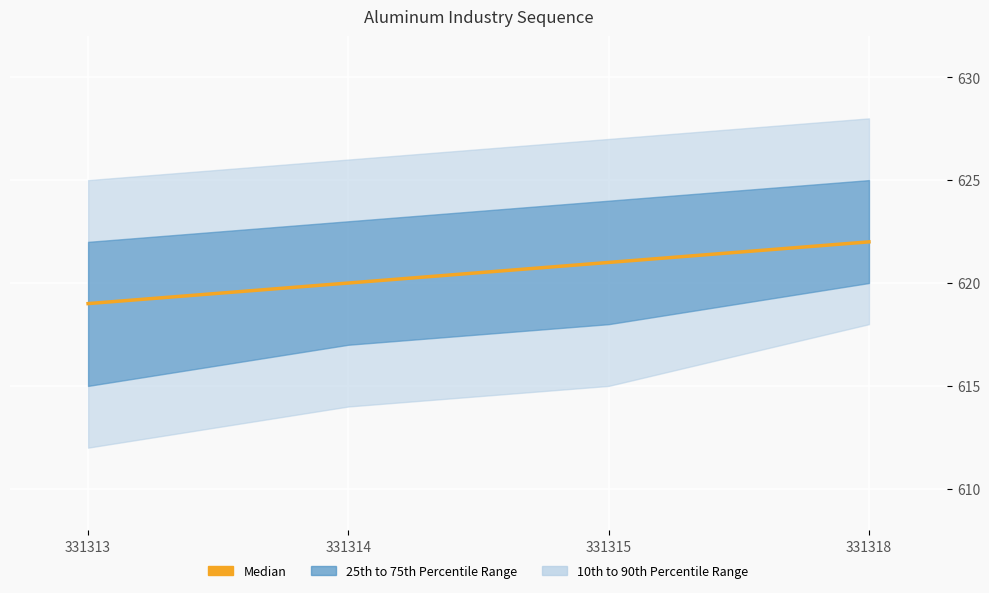

Count the number of values greater than 621.

1